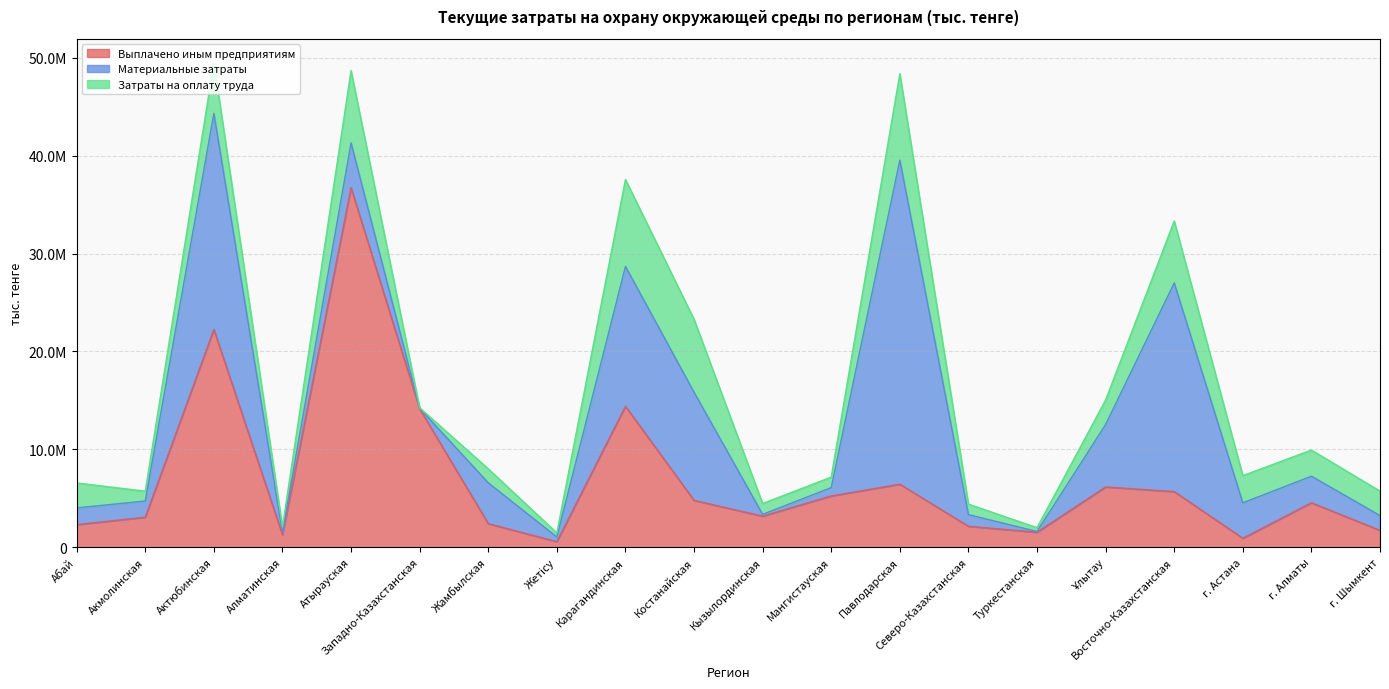

True or false: Материальные затраты and Выплачено иным предприятиям intersect in this chart.

True